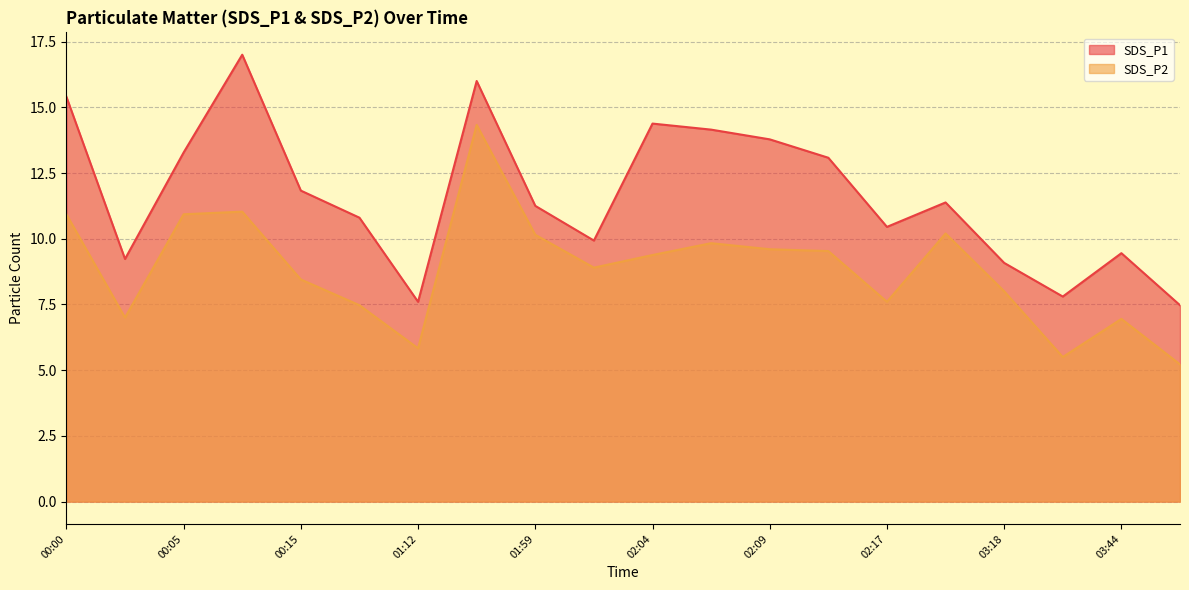

In SDS_P1, how many points are lower than both neighbors (excluding endpoints)?

5